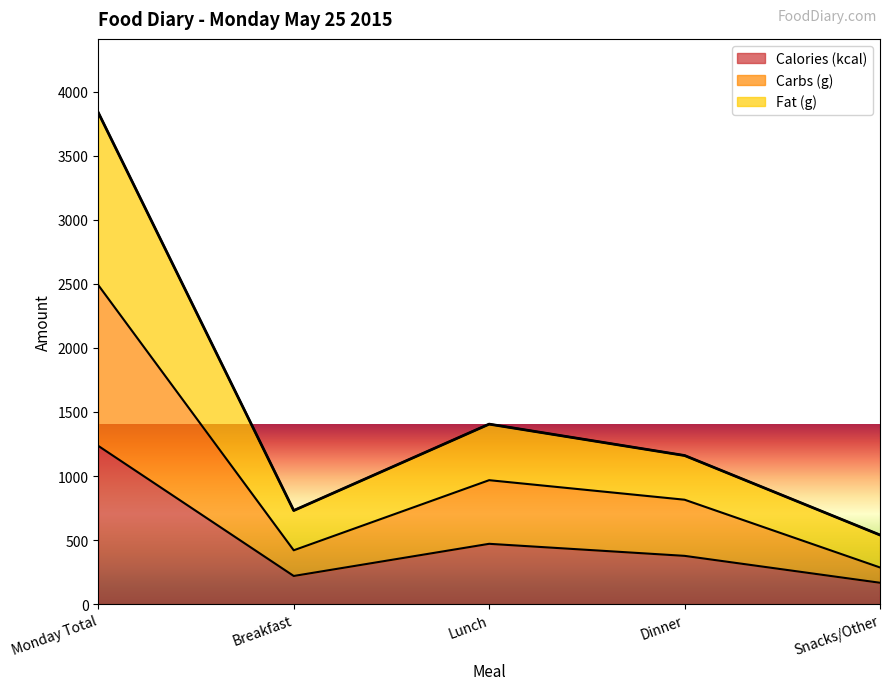

What is the sum of the Calories (kcal) values at Monday Total and Dinner?

1612.0